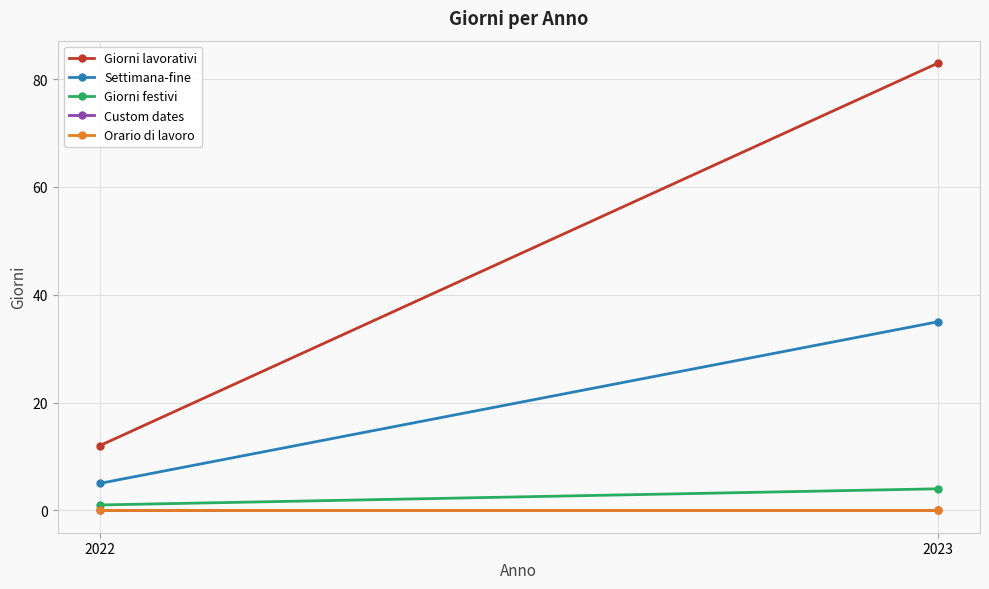

Reading left to right, extract all data points from this chart.

Giorni lavorativi: 2022=12	2023=83
Settimana-fine: 2022=5	2023=35
Giorni festivi: 2022=1	2023=4
Custom dates: 2022=0	2023=0
Orario di lavoro: 2022=0	2023=0